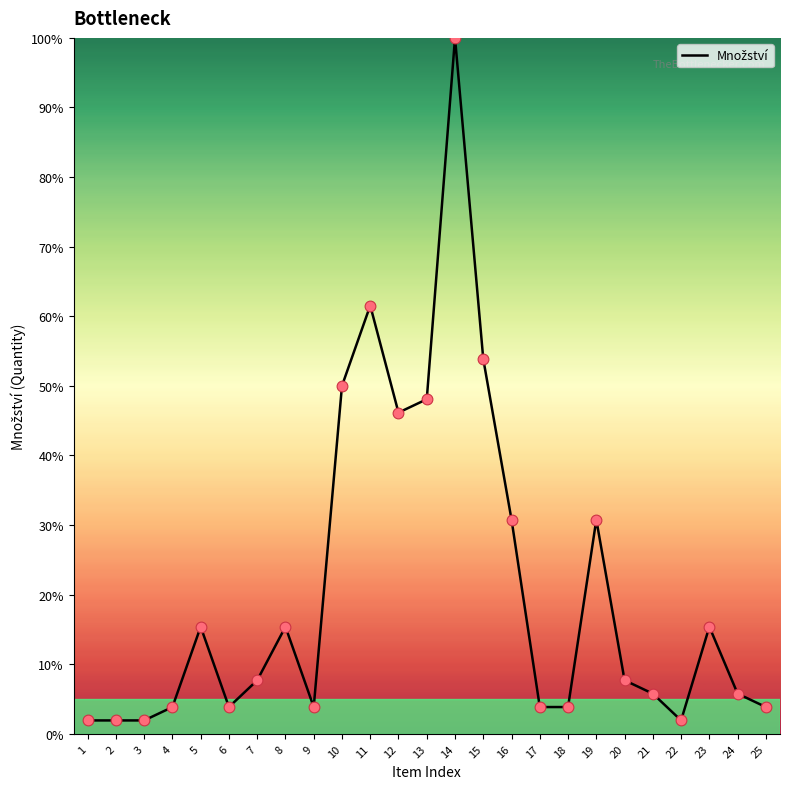

Which has a higher value, 23 or 16?

16